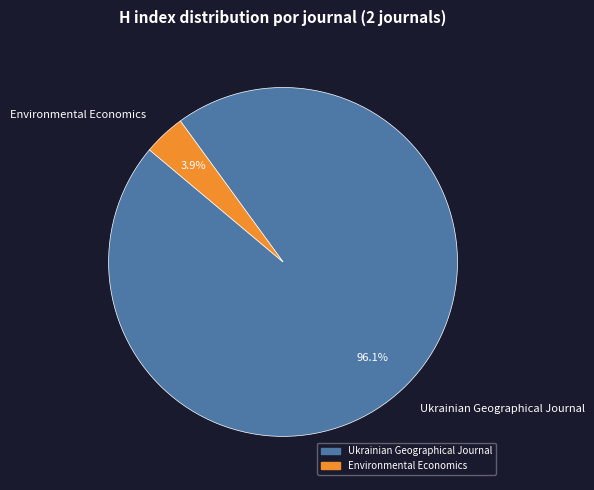

Combined, what portion of the pie is Environmental Economics and Ukrainian Geographical Journal?

100.0%